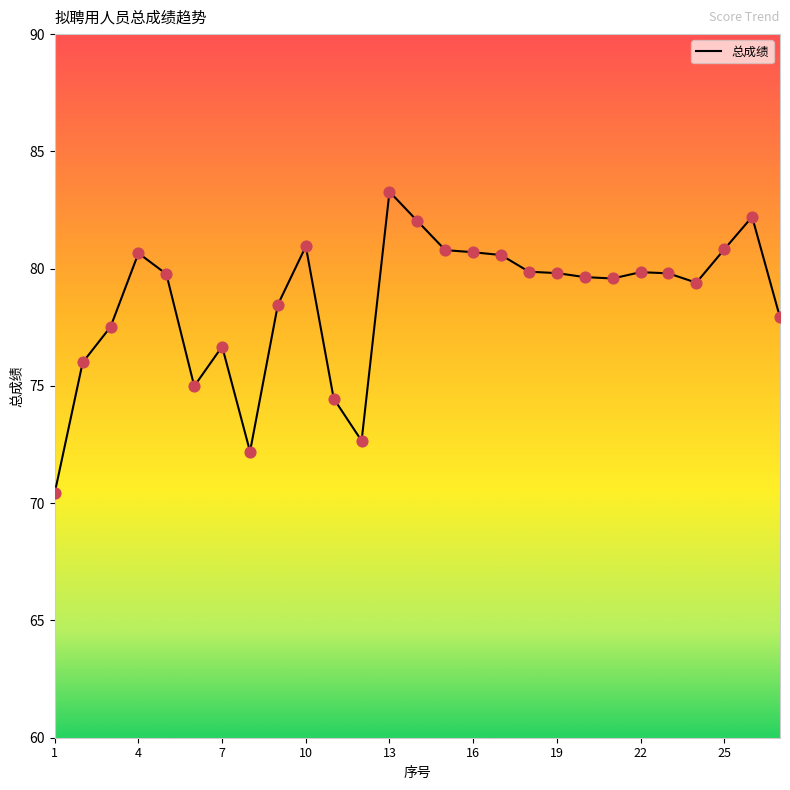

What is the difference between the maximum and minimum values?

12.8